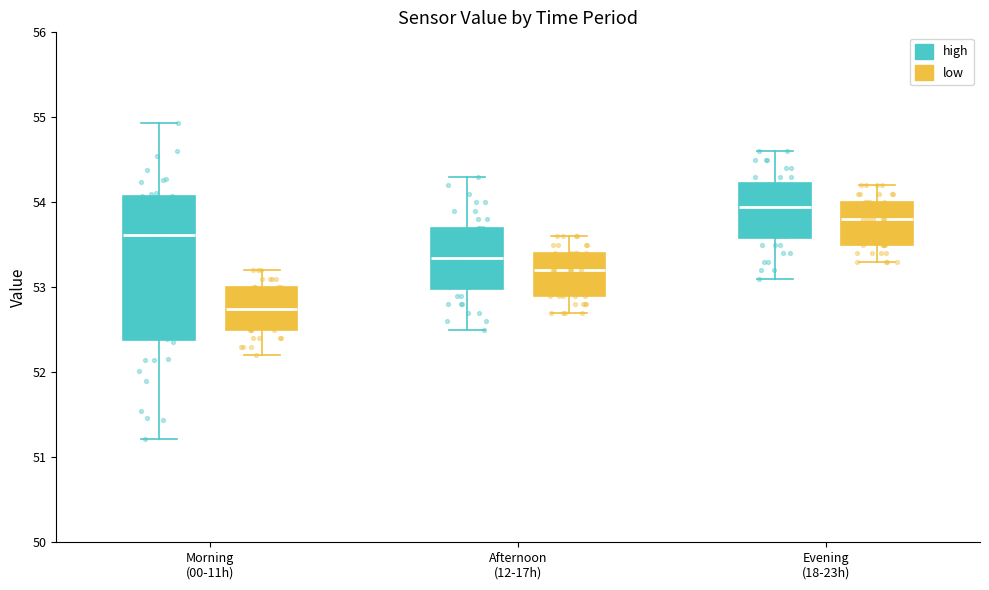

Reading left to right, read every box against the y-axis: the position of its median line, the range the box covers, and the ends of its whiskers. The values are not printed on the chart, so give them approximately, as read against the axis.

Morning (00-11h) (high): median 53.6, box 52.4 to 54.1, whiskers 51.2 to 54.9
Morning (00-11h) (low): median 52.8, box 52.5 to 53.0, whiskers 52.2 to 53.2
Afternoon (12-17h) (high): median 53.4, box 53.0 to 53.7, whiskers 52.5 to 54.3
Afternoon (12-17h) (low): median 53.2, box 52.9 to 53.4, whiskers 52.7 to 53.6
Evening (18-23h) (high): median 54.0, box 53.6 to 54.2, whiskers 53.1 to 54.6
Evening (18-23h) (low): median 53.8, box 53.5 to 54.0, whiskers 53.3 to 54.2